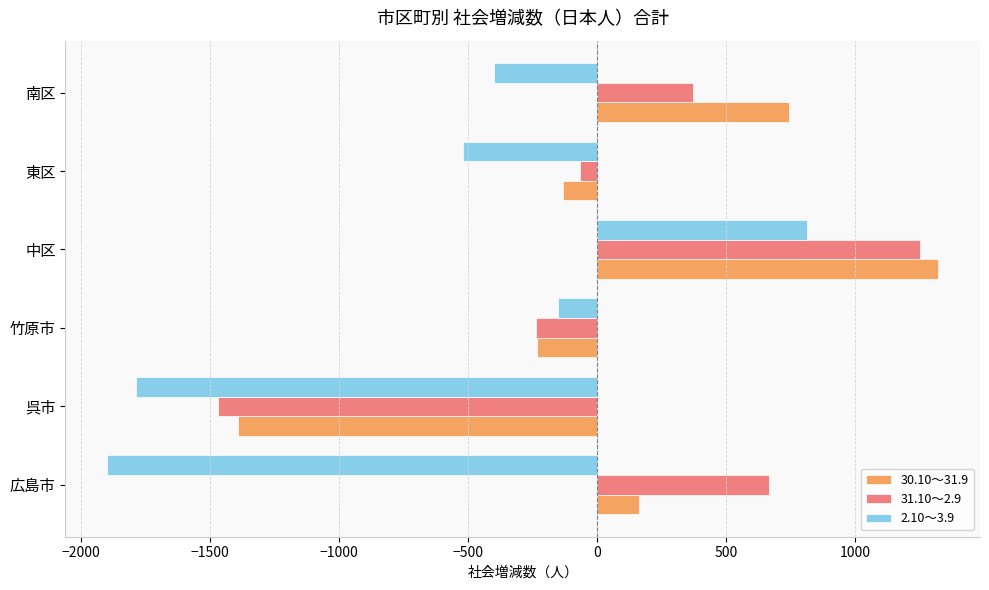

What is the difference between the highest and lowest values at 広島市?

2567